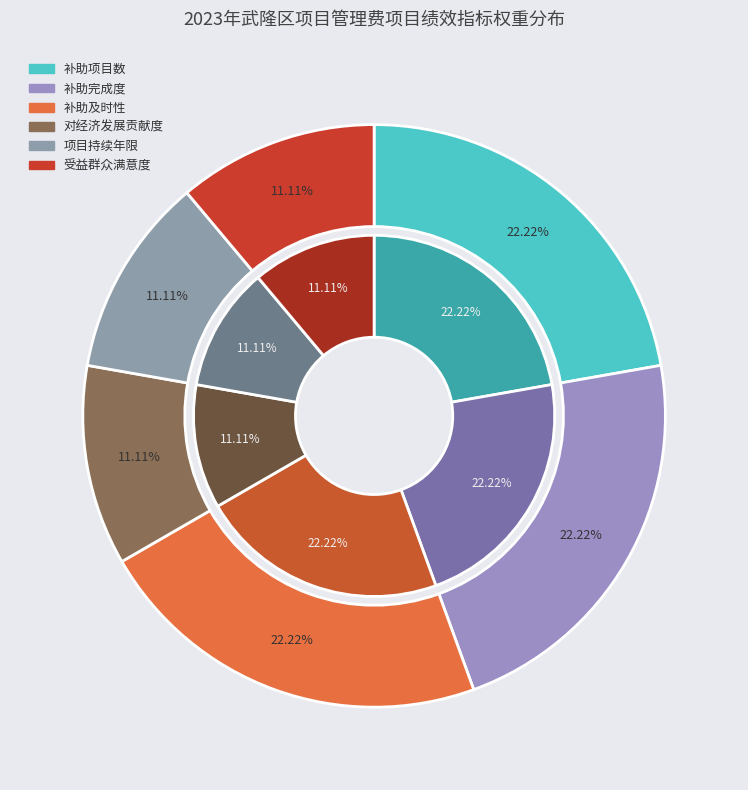

To the nearest percent, what is the difference between the 补助及时性 and 项目持续年限 slice percentages?

11%